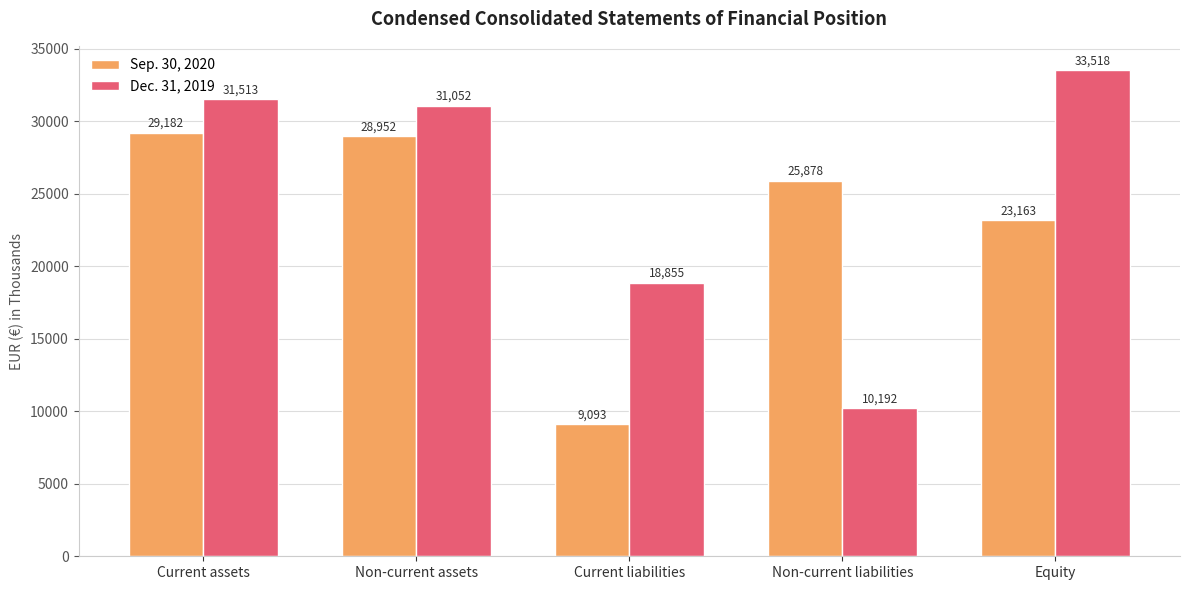

Which series has the largest total across all categories?

Dec. 31, 2019